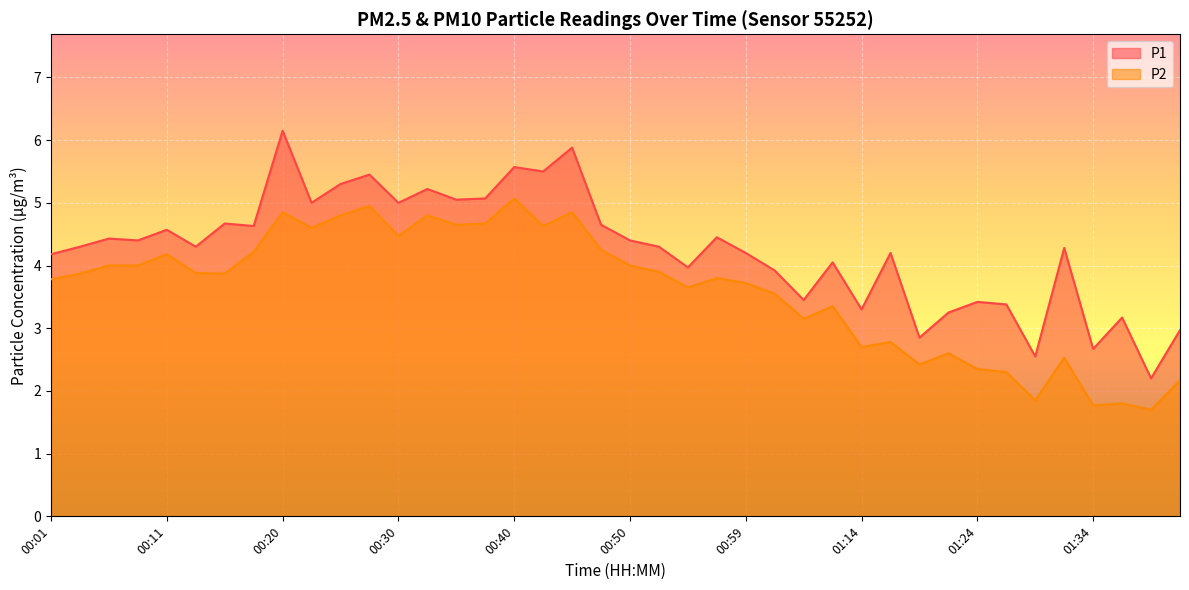

How many lines are shown in the chart?

2